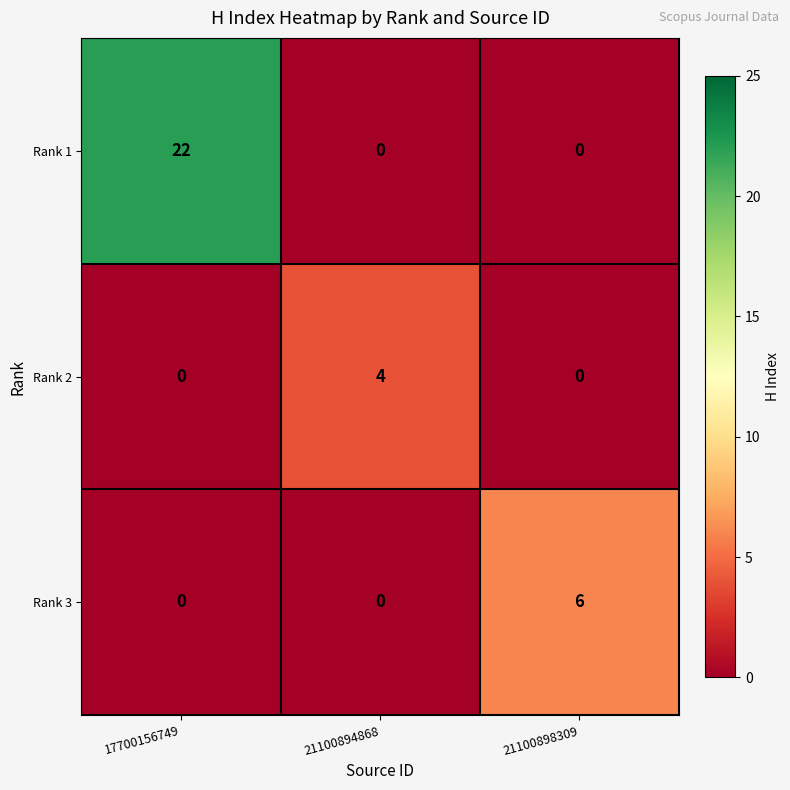

Rank the series by their maximum value, from highest to lowest.

Rank 1, Rank 3, Rank 2